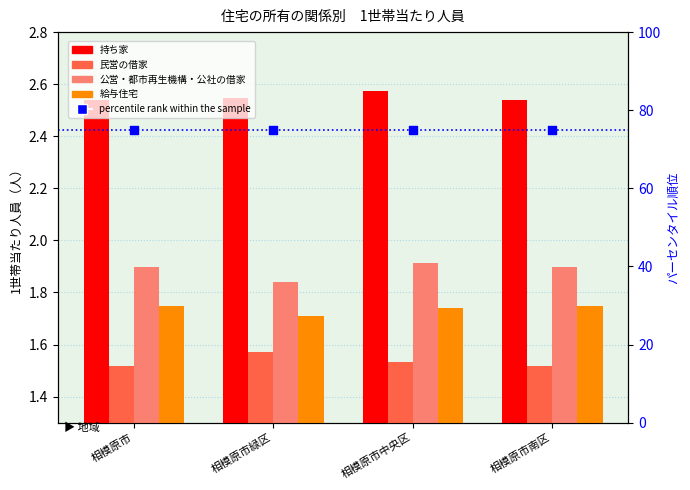

At which category is the sum across all series the highest?

相模原市中央区